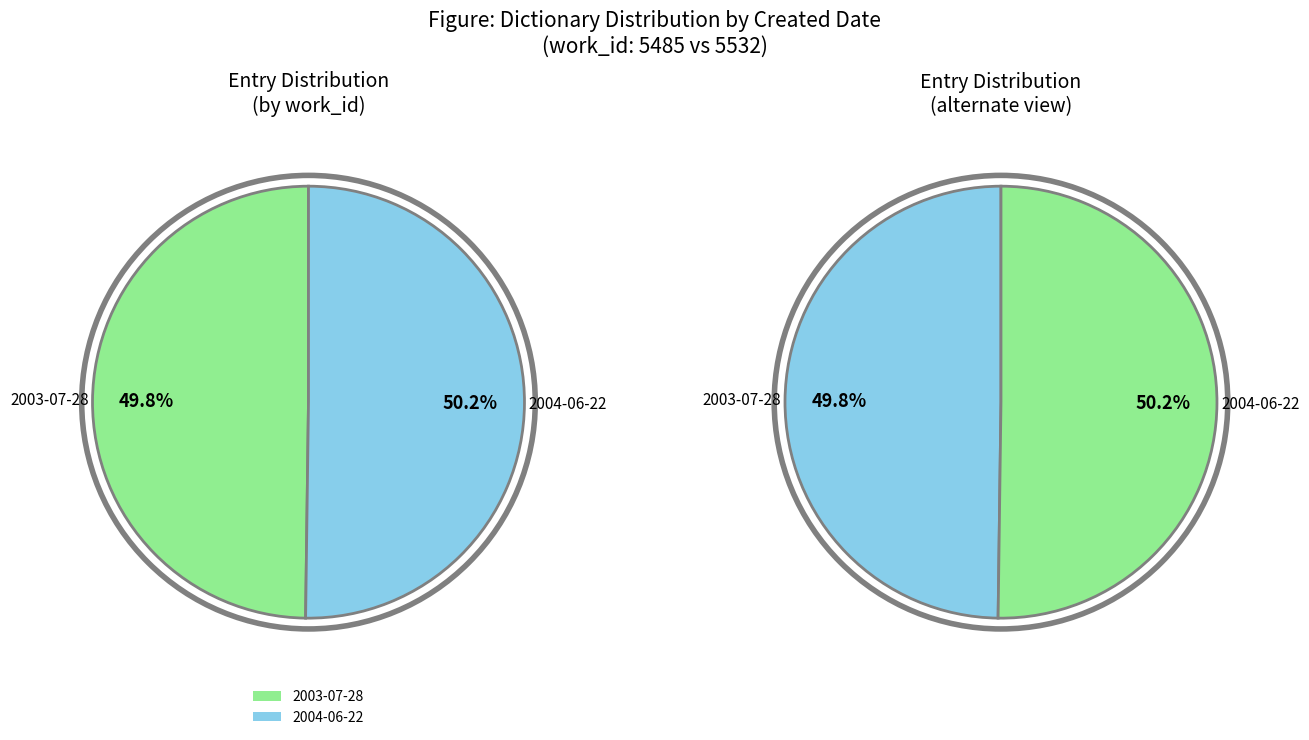

The 2004-06-22 slice represents 38% of the pie. True or false?

False